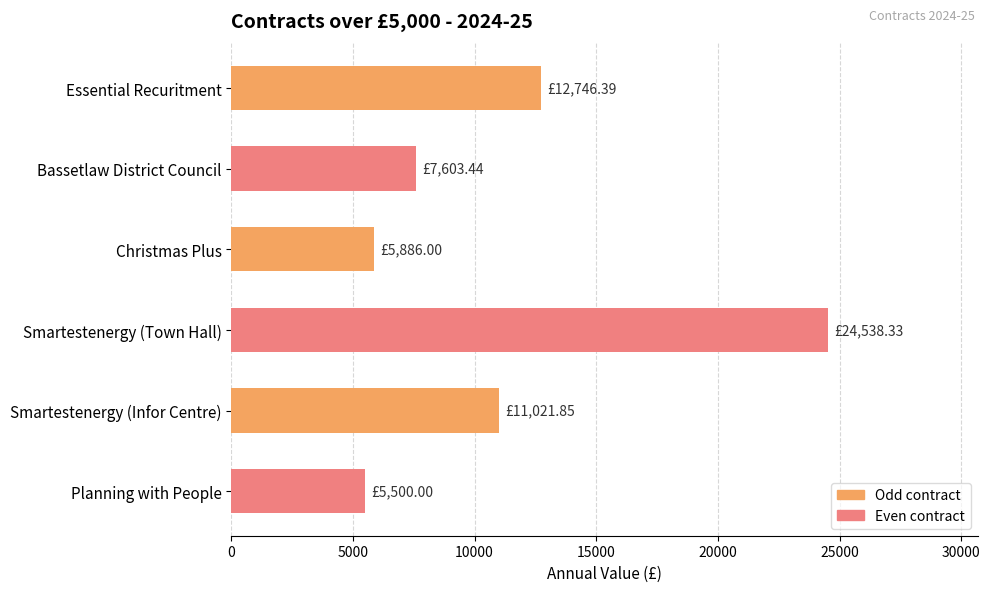

What is the greatest value displayed?

24538.3